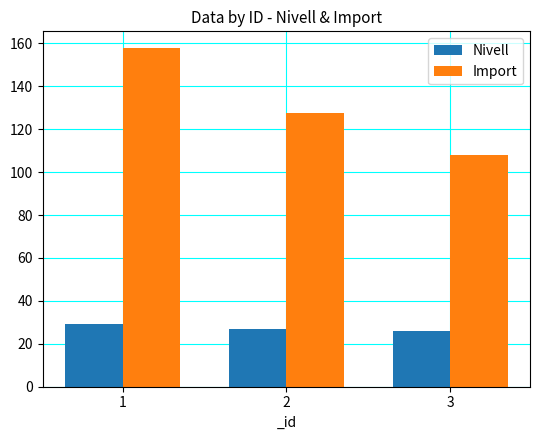

Reading right to left, transcribe all the data shown in this chart.

Nivell: 3=26.0	2=27.0	1=29.0
Import: 3=108.1	2=127.7	1=157.7